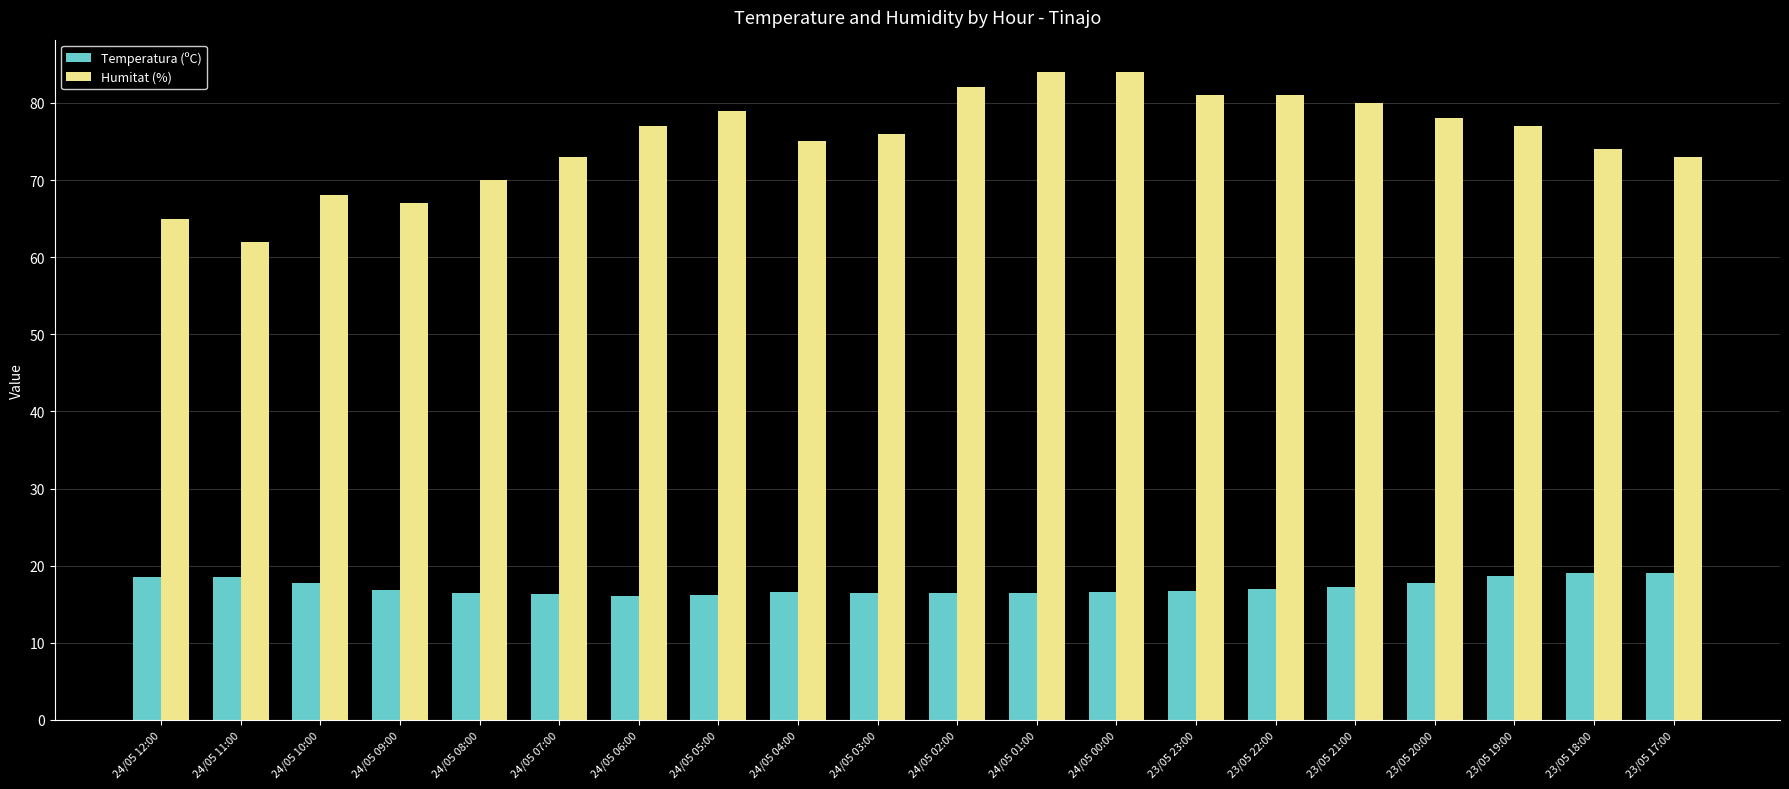

What is the label of the 6th bar from the left?

24/05 07:00